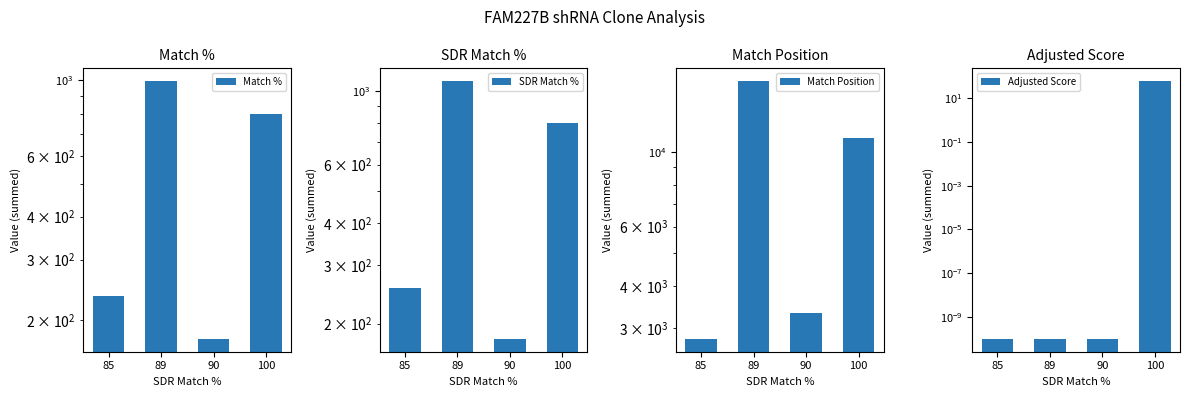

Which series has the largest range (max minus min)?

Match Position